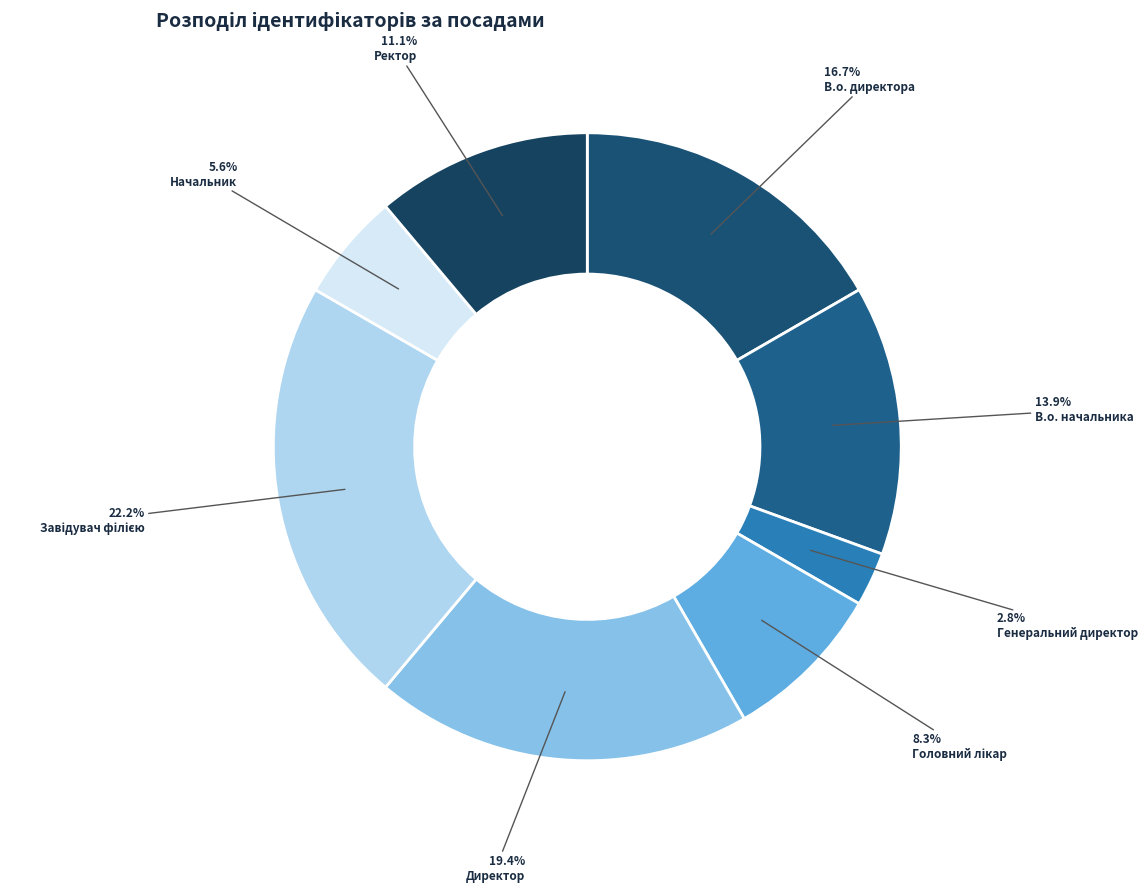

How many segments does this pie chart have?

8